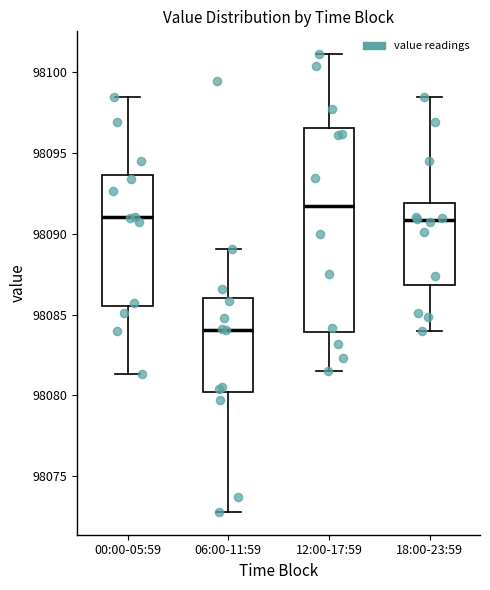

Which box's median line is the highest?

12:00-17:59